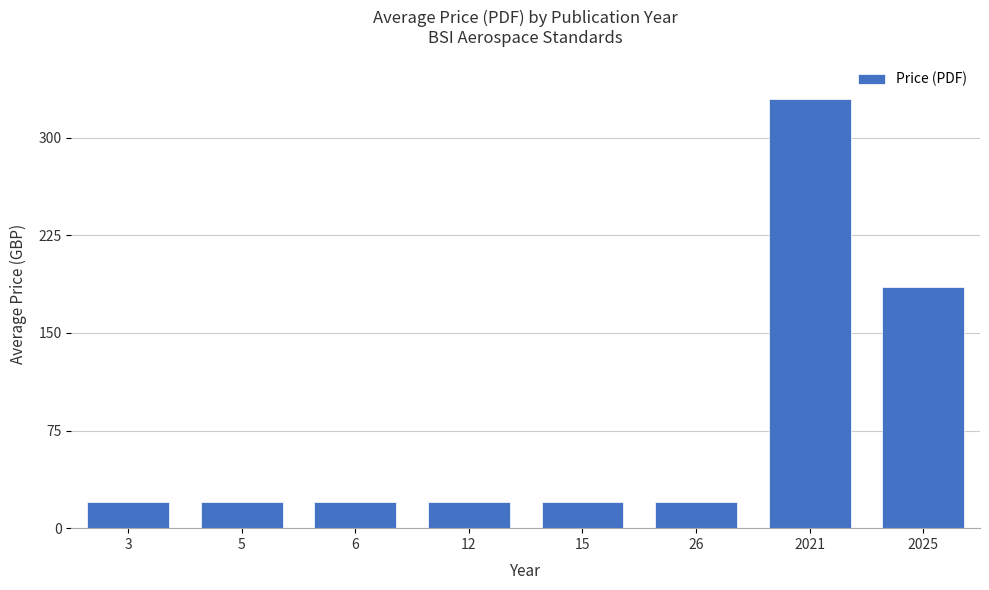

Reading right to left, extract all data points from this chart.

2025=185.3	2021=330.0	26=20.0	15=20.0	12=20.0	6=20.0	5=20.0	3=20.0